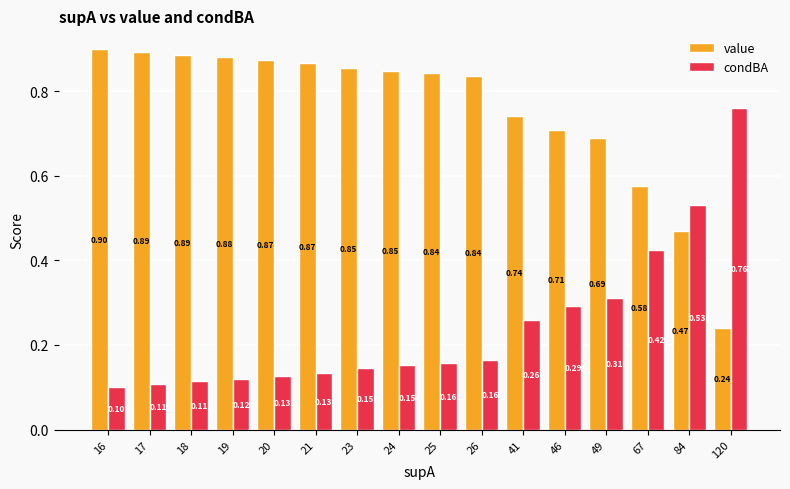

What is the total value across all series at 84?

1.0